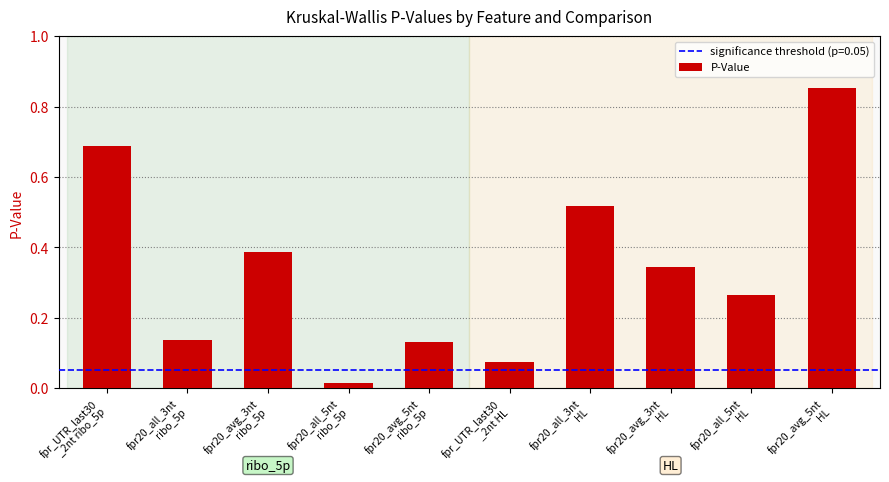

What is the difference between the maximum and minimum values?

0.8